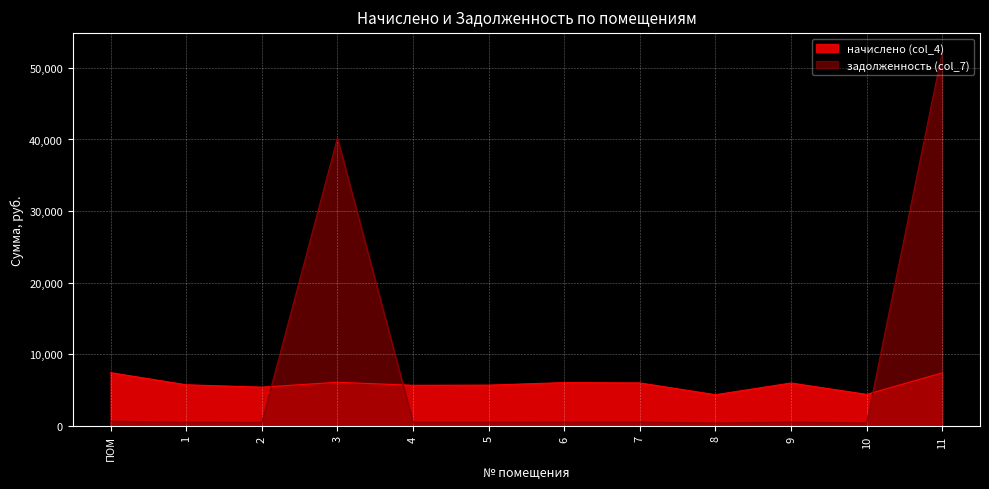

What are all the series names shown in the legend?

начислено (col_4), задолженность (col_7)